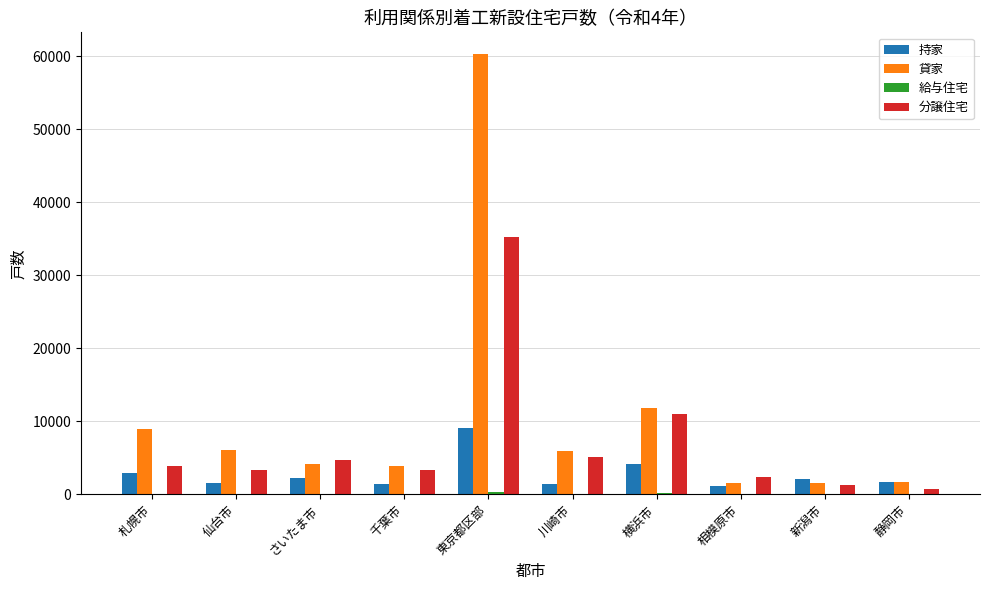

Which series has the largest total across all categories?

貸家